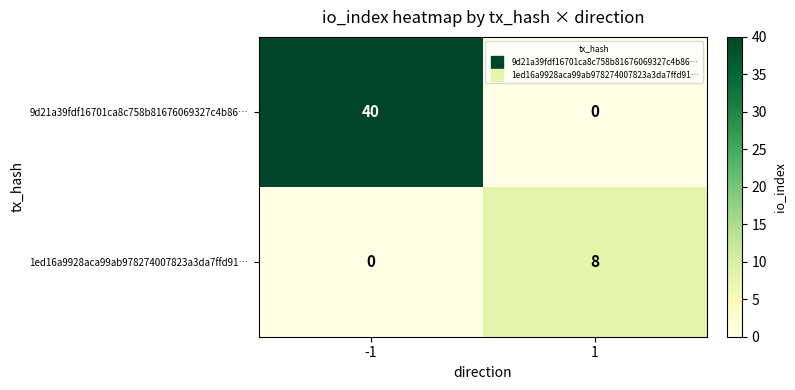

What is the difference between the highest and lowest values at -1?

40